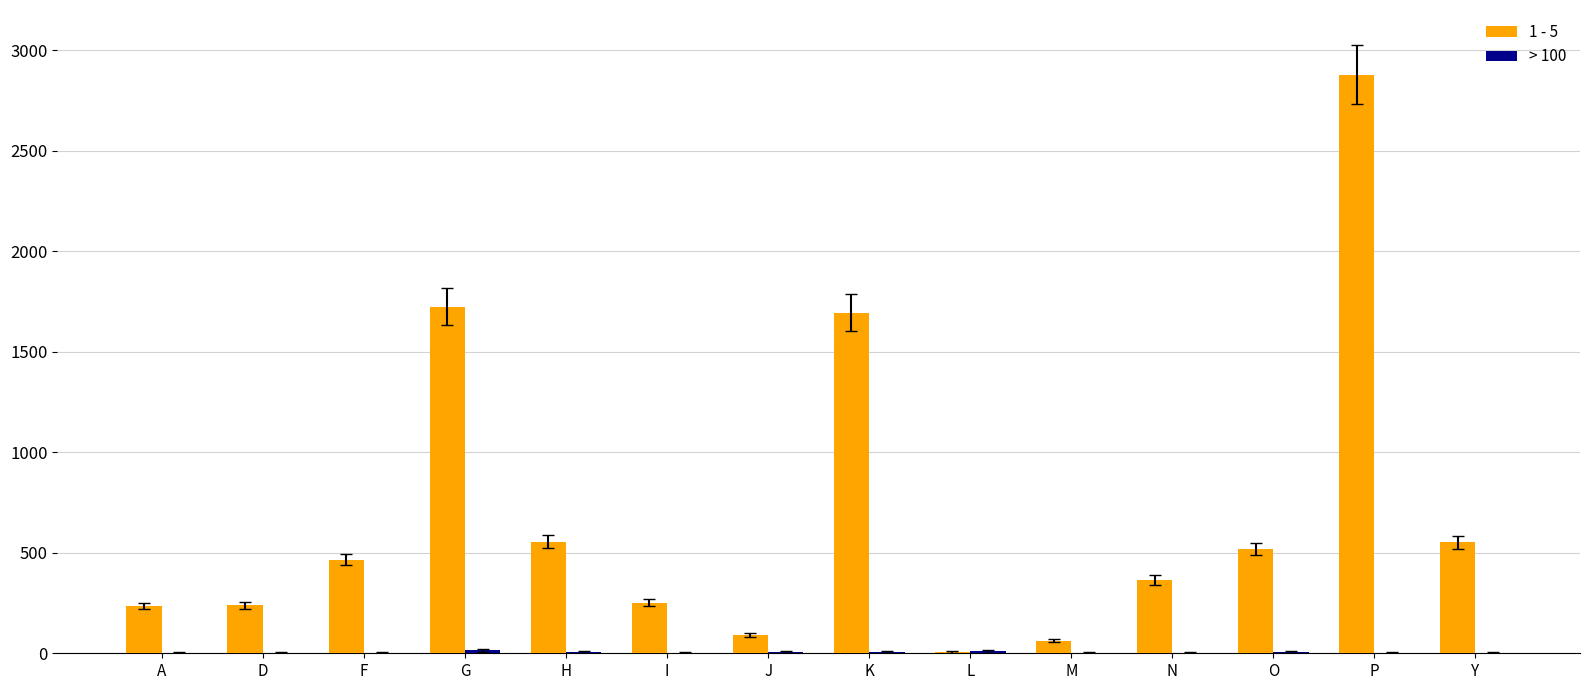

Which series has the largest total across all categories?

1 - 5